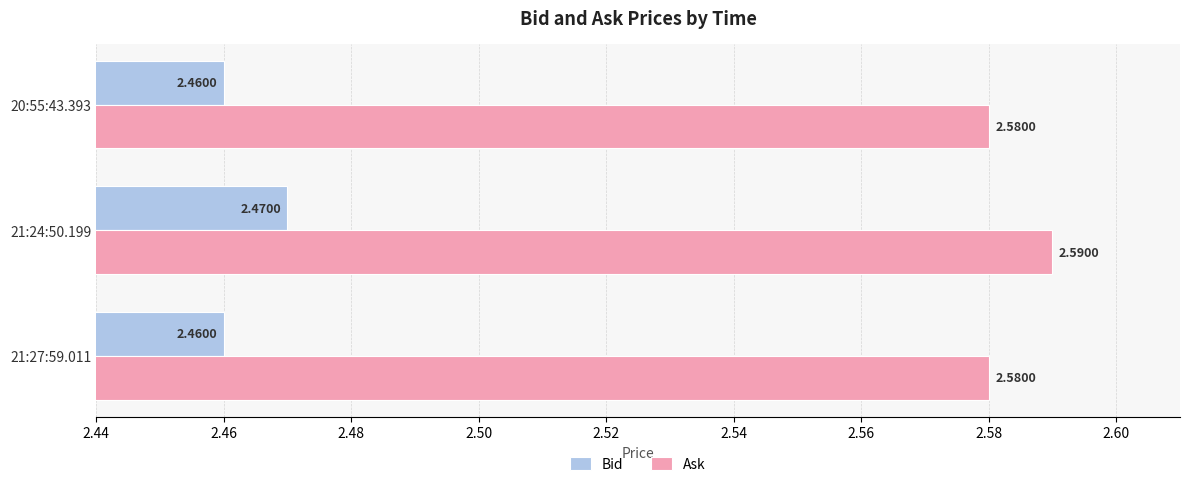

At which category is the sum across all series the highest?

21:24:50.199